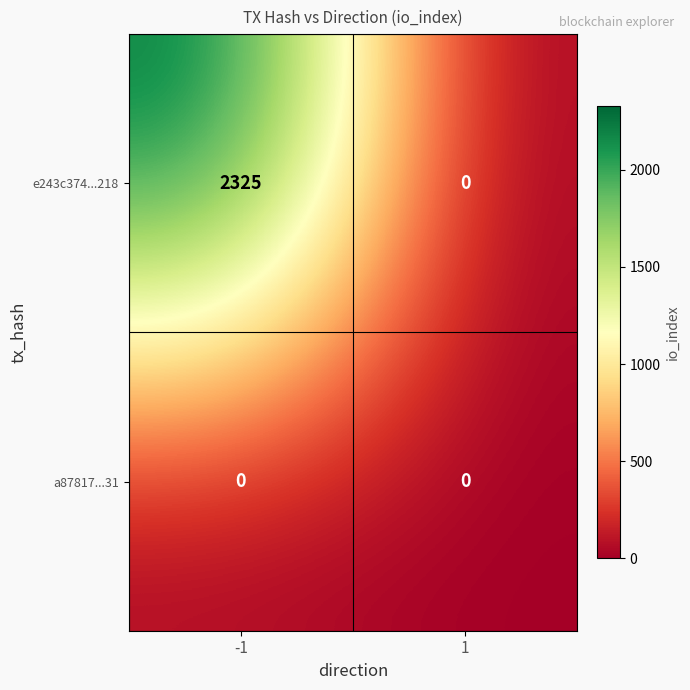

At -1, list the series in order from largest to smallest.

e243c374...218, a87817...31